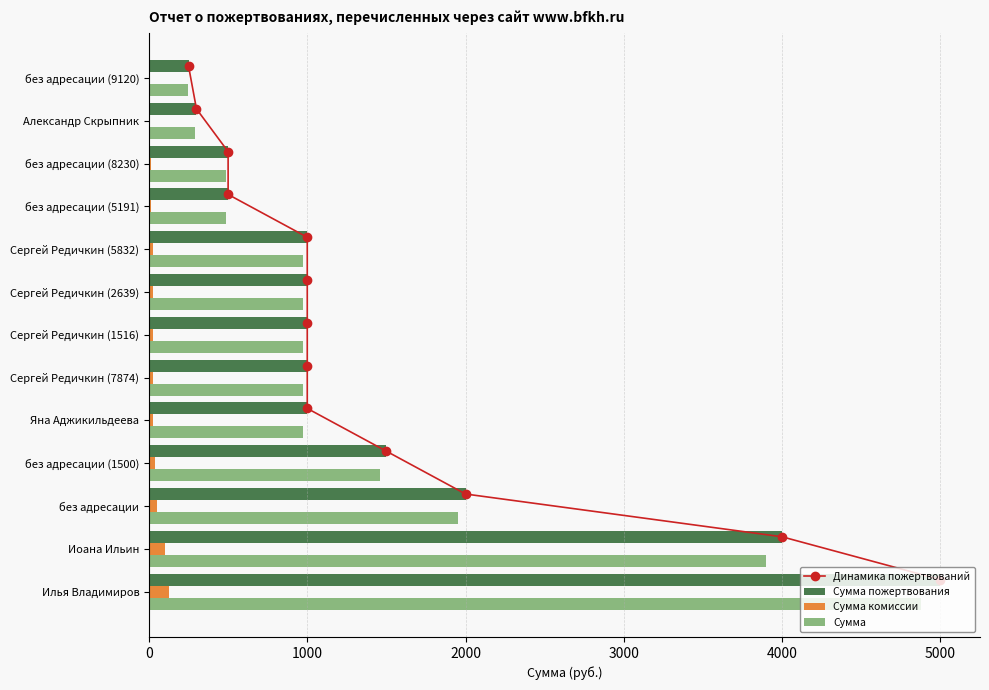

Is the value of Сумма at без адресации (1500) greater than the value of Сумма пожертвования at без адресации (8230)?

Yes